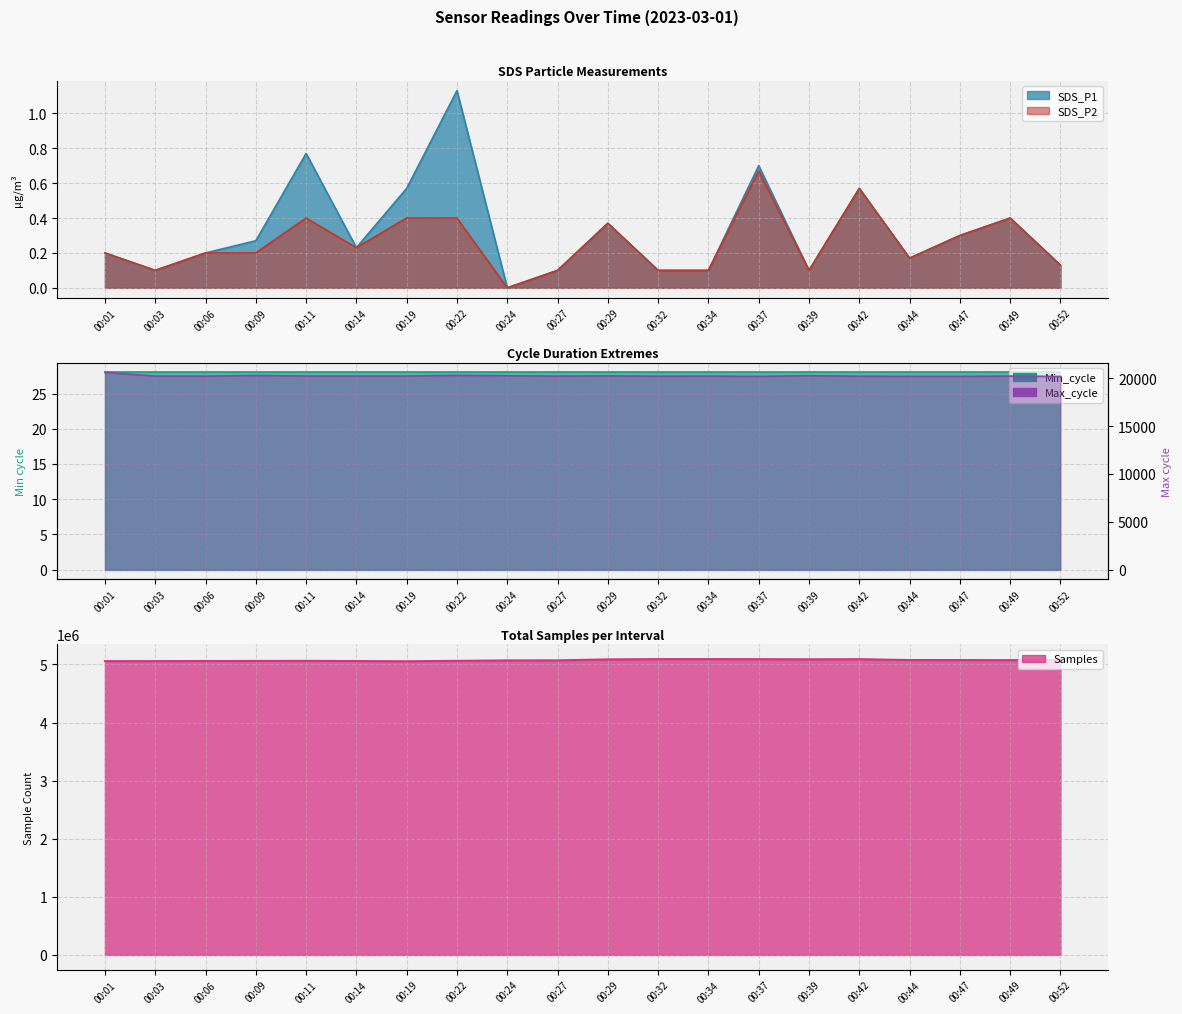

What is the sum of all SDS_P1 values?

6.5